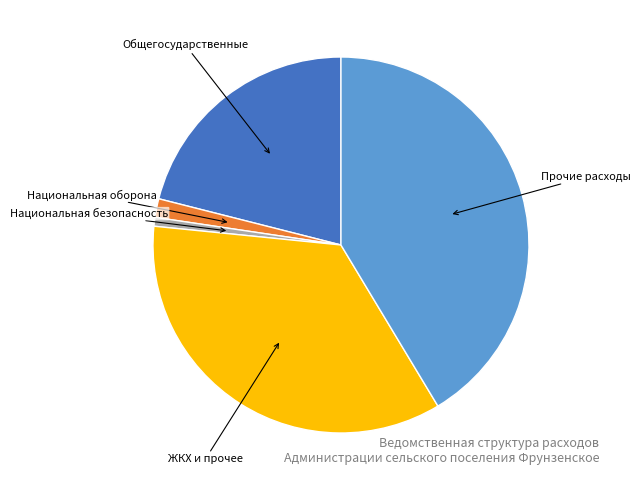

Does any single category account for the majority?

No